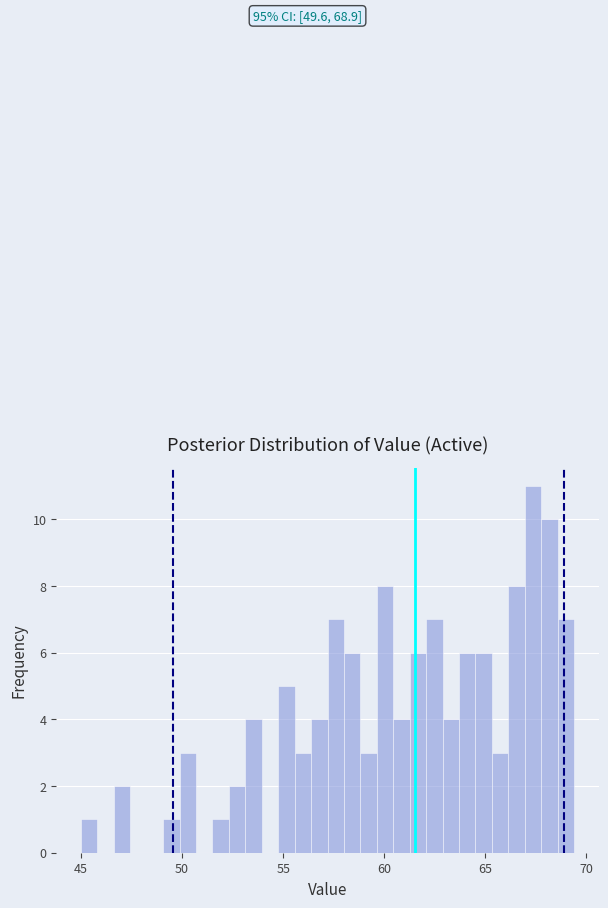

Around what value on the x-axis is the tallest bar? Give the approximate position of its centre, as read against the axis.

67.5